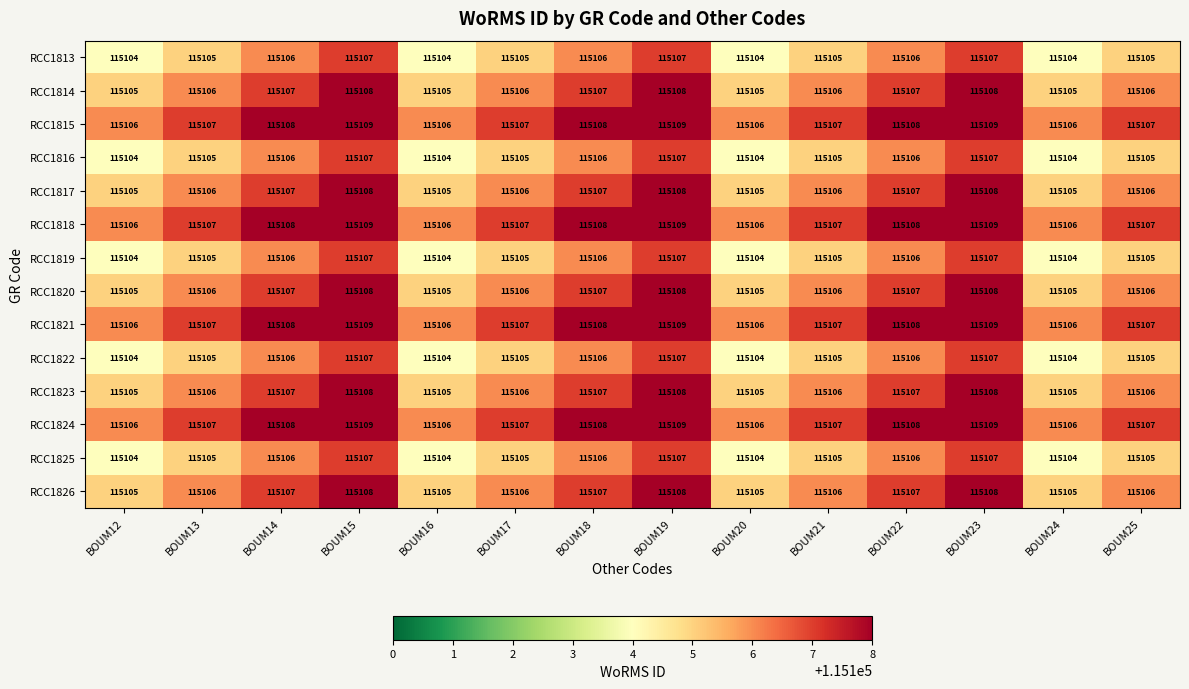

What is the sum of all RCC1820 values?

1611489